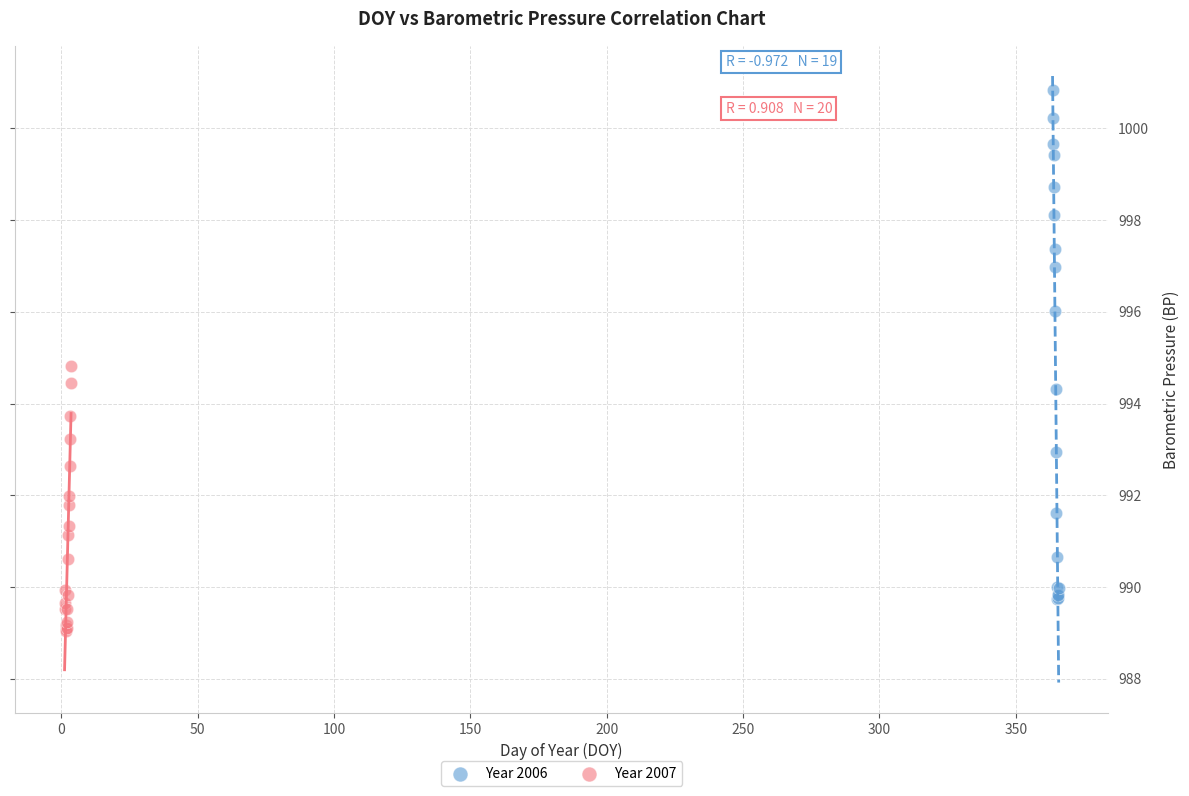

Which series has the largest Y range (max minus min)?

Year 2006